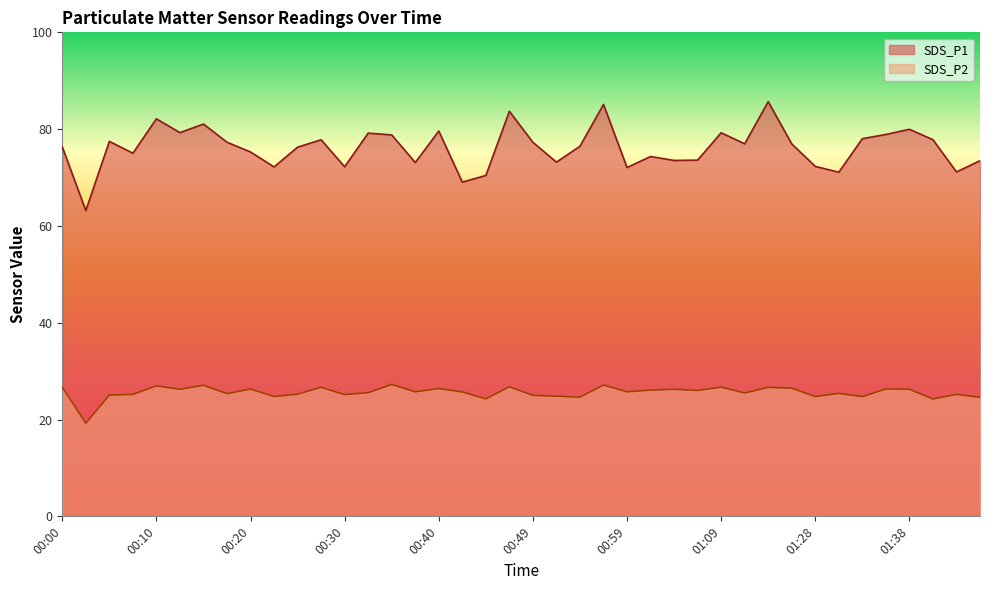

Reading left to right, transcribe all the data shown in this chart.

SDS_P1: 00:00=76.3	00:03=63.2	00:05=77.5	00:07=75.0	00:10=82.1	00:12=79.3	00:15=81.0	00:17=77.3	00:20=75.3	00:22=72.2	00:25=76.3	00:27=77.8	00:30=72.2	00:32=79.2	00:35=78.8	00:37=73.1	00:40=79.6	00:42=69.0	00:45=70.4	00:47=83.7	00:49=77.3	00:52=73.2	00:54=76.5	00:57=85.1	00:59=72.1	01:02=74.3	01:04=73.5	01:07=73.6	01:09=79.2	01:12=77.0	01:14=85.7	01:25=77.0	01:28=72.3	01:30=71.1	01:33=78.0	01:35=78.9	01:38=80.0	01:40=77.8	01:43=71.2	01:45=73.5
SDS_P2: 00:00=26.7	00:03=19.2	00:05=25.1	00:07=25.2	00:10=26.9	00:12=26.2	00:15=27.1	00:17=25.4	00:20=26.3	00:22=24.8	00:25=25.2	00:27=26.7	00:30=25.1	00:32=25.6	00:35=27.2	00:37=25.7	00:40=26.4	00:42=25.7	00:45=24.3	00:47=26.8	00:49=25.0	00:52=24.8	00:54=24.6	00:57=27.1	00:59=25.7	01:02=26.1	01:04=26.2	01:07=26.0	01:09=26.7	01:12=25.5	01:14=26.6	01:25=26.5	01:28=24.8	01:30=25.4	01:33=24.7	01:35=26.3	01:38=26.2	01:40=24.2	01:43=25.2	01:45=24.6